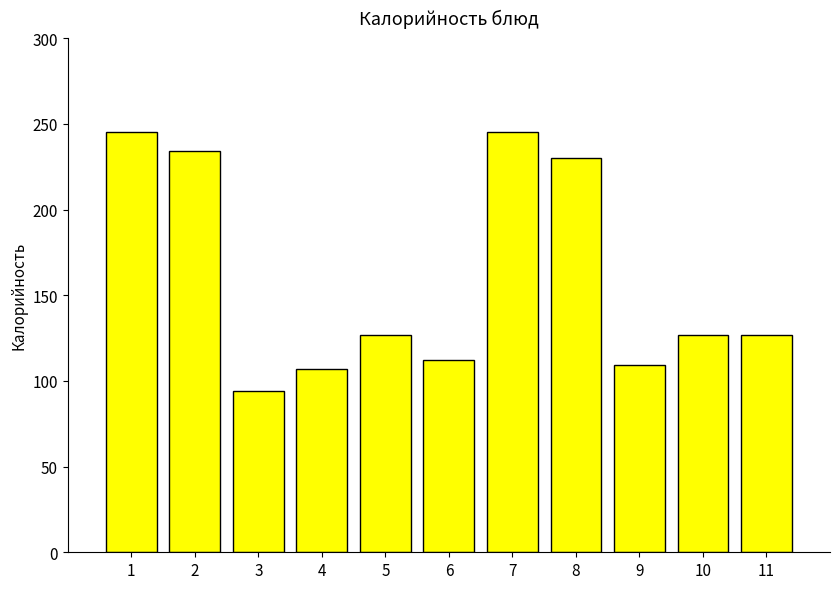

What is the difference between the maximum and minimum values?

151